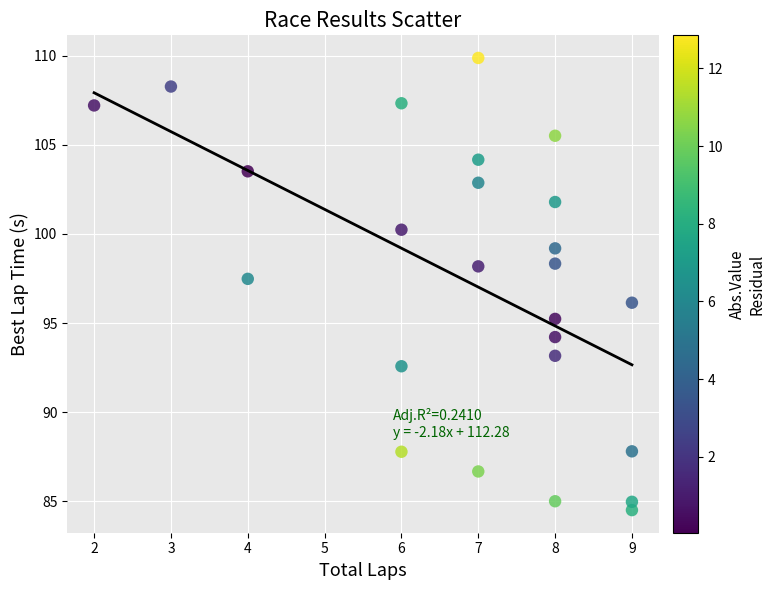

What is the range of X values (max minus min)?

7.0